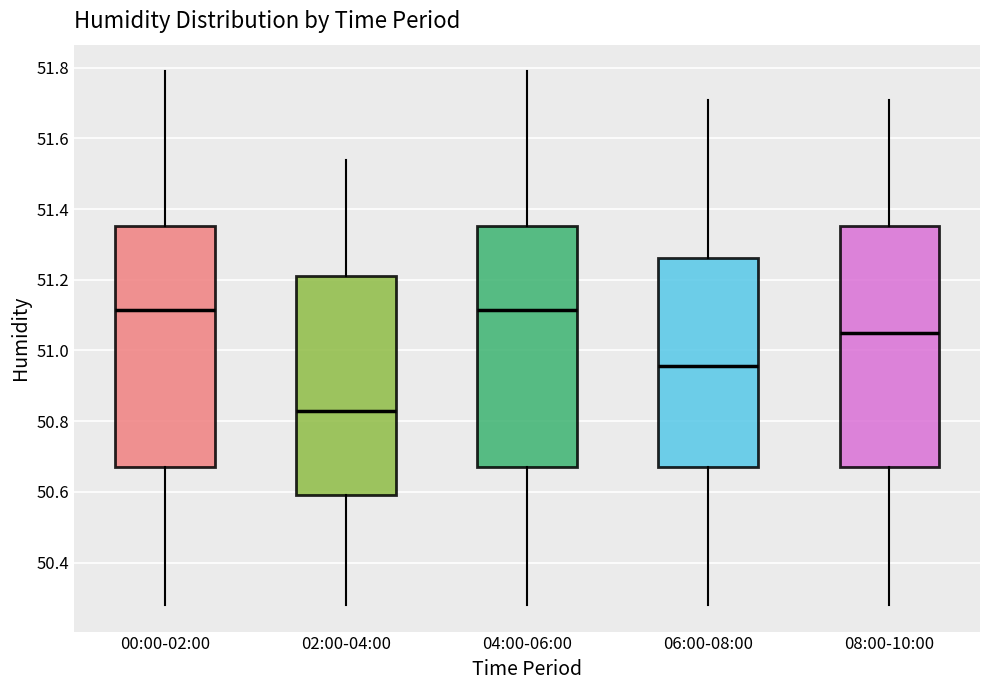

Reading left to right, transcribe this box plot: for each box, give where its median line is, the range the box spans, and where its two whiskers end, as read against the y-axis. The values are not printed on the chart, so give them approximately, as read against the axis.

00:00-02:00: median 51.12, box 50.68 to 51.36, whiskers 50.28 to 51.80
02:00-04:00: median 50.84, box 50.60 to 51.22, whiskers 50.28 to 51.54
04:00-06:00: median 51.12, box 50.68 to 51.36, whiskers 50.28 to 51.80
06:00-08:00: median 50.96, box 50.68 to 51.26, whiskers 50.28 to 51.72
08:00-10:00: median 51.06, box 50.68 to 51.36, whiskers 50.28 to 51.72